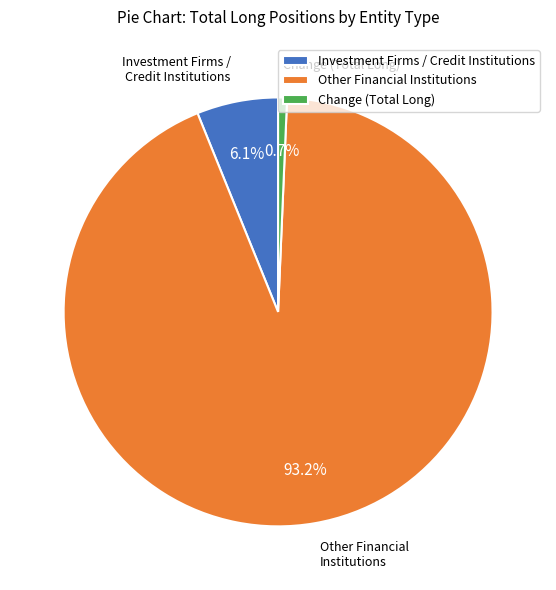

How many slices are in this pie chart?

3